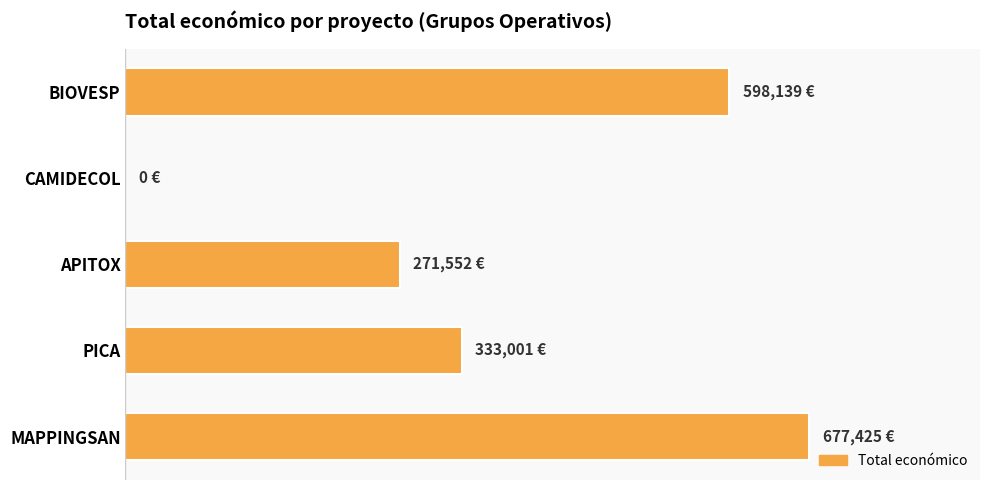

What is the sum of all values?

1880117